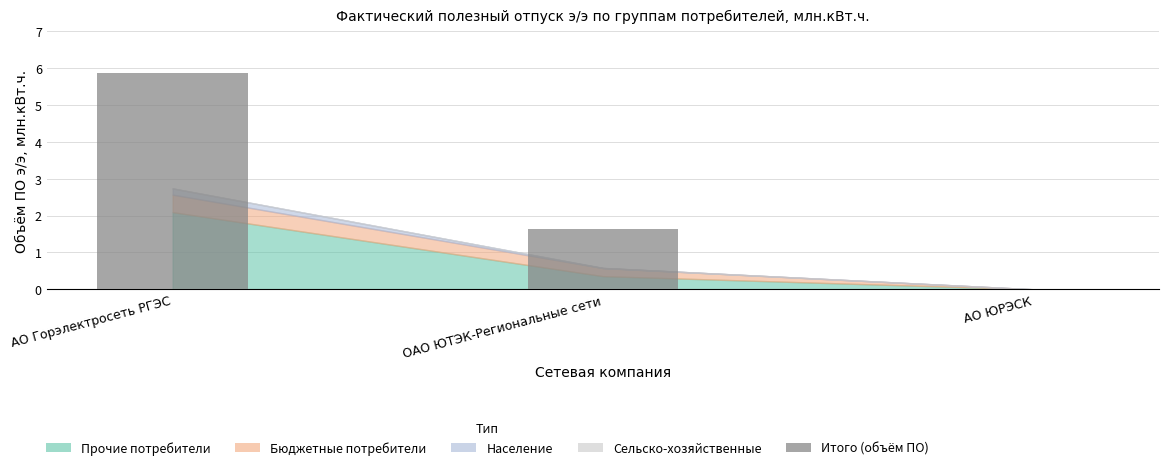

What is the sum of all values?

7.5